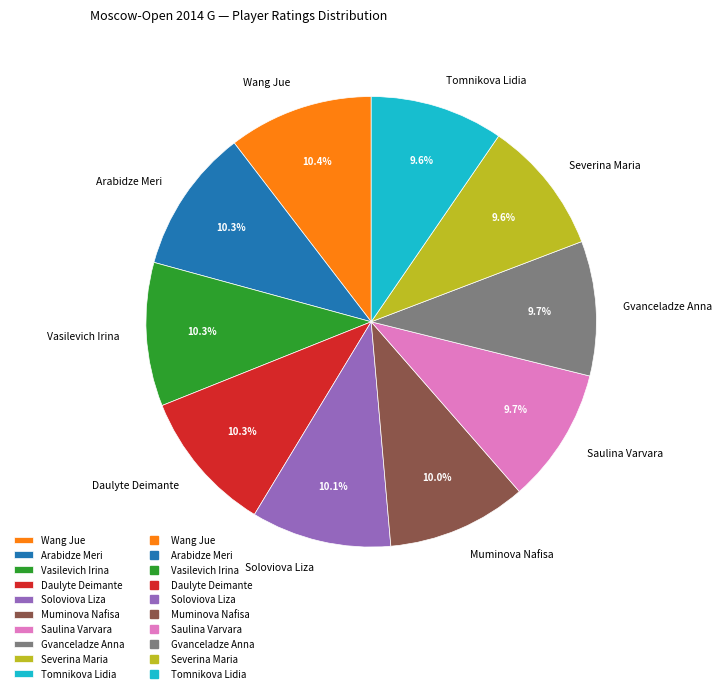

Between Saulina Varvara and Vasilevich Irina, which is larger?

Vasilevich Irina